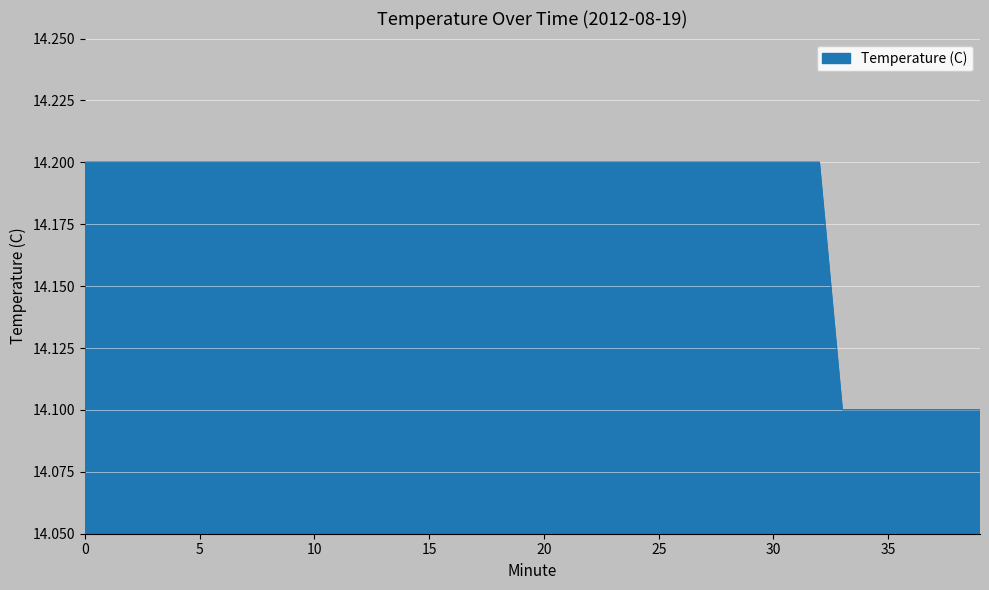

What is the smallest value displayed?

14.1